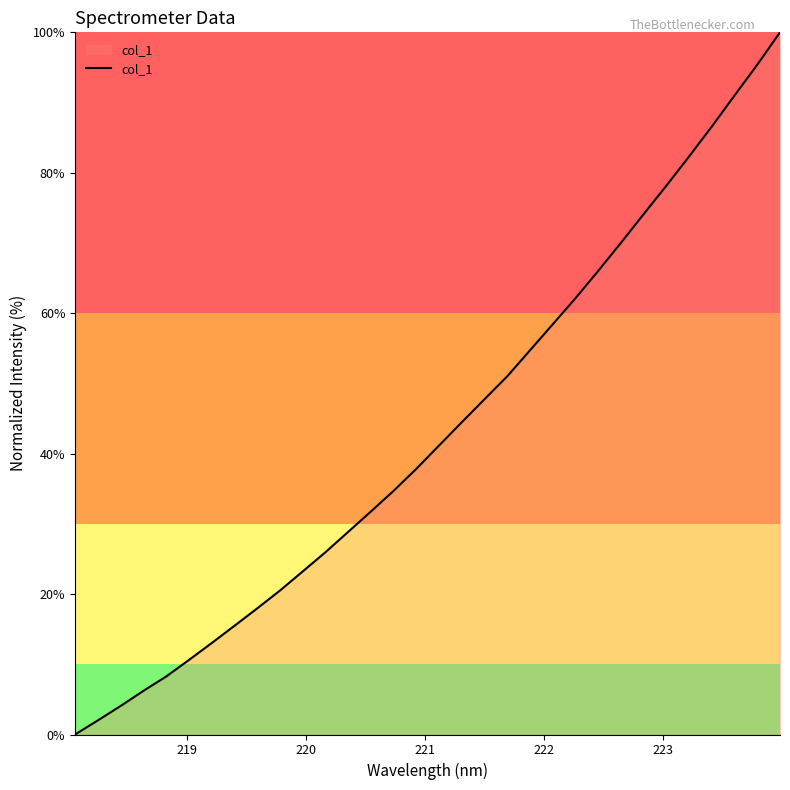

What is the maximum value shown in the chart?

100.0